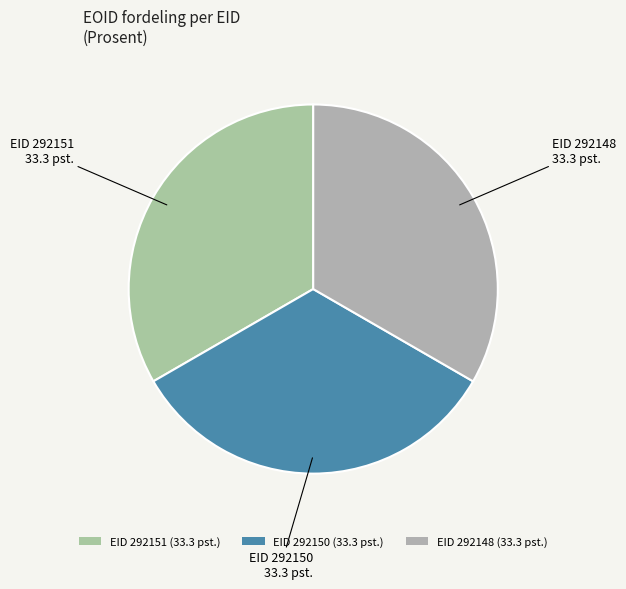

To the nearest percent, what is the average slice percentage?

33%